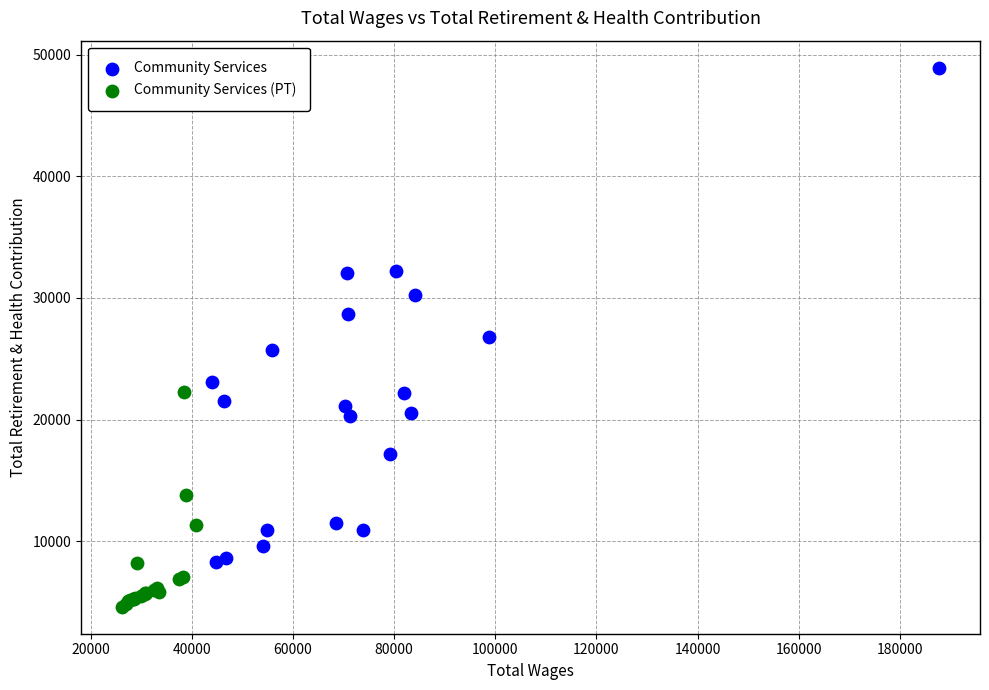

Which series contains the lowest Y value?

Community Services (PT)